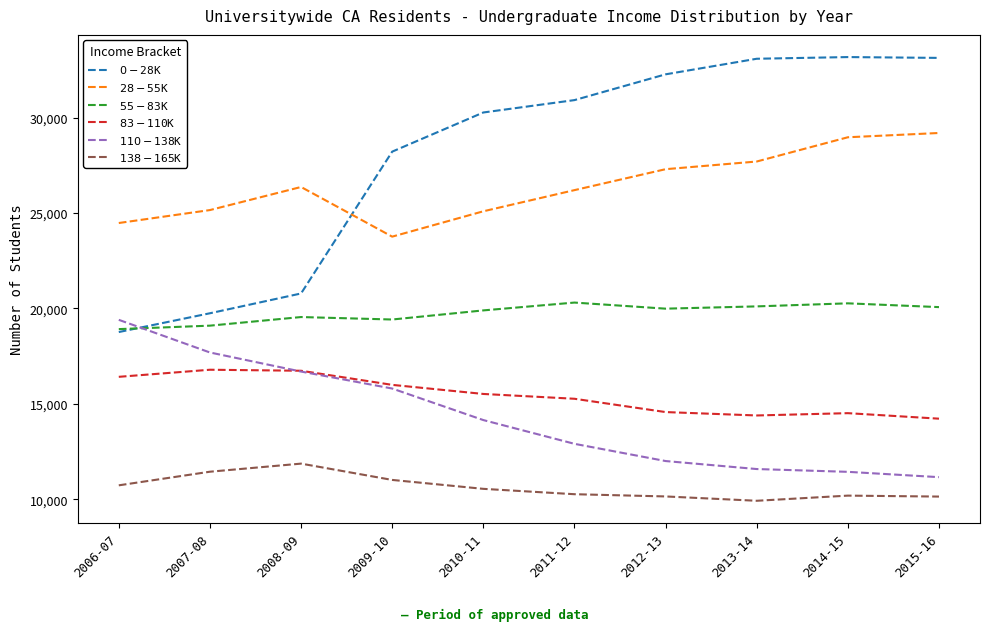

Is this an area chart (filled region under the line)?

No